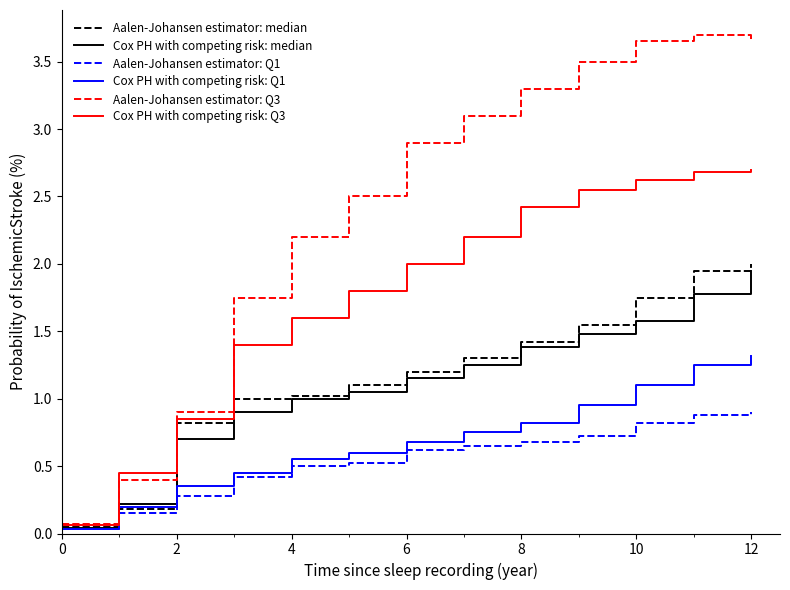

Which series has the widest spread of values?

Aalen-Johansen estimator: Q3